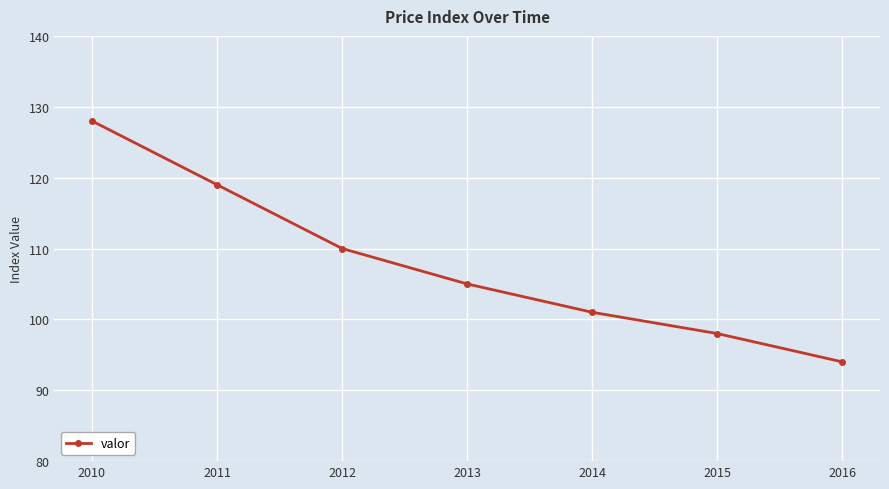

Where does the data first go above 105?

2010